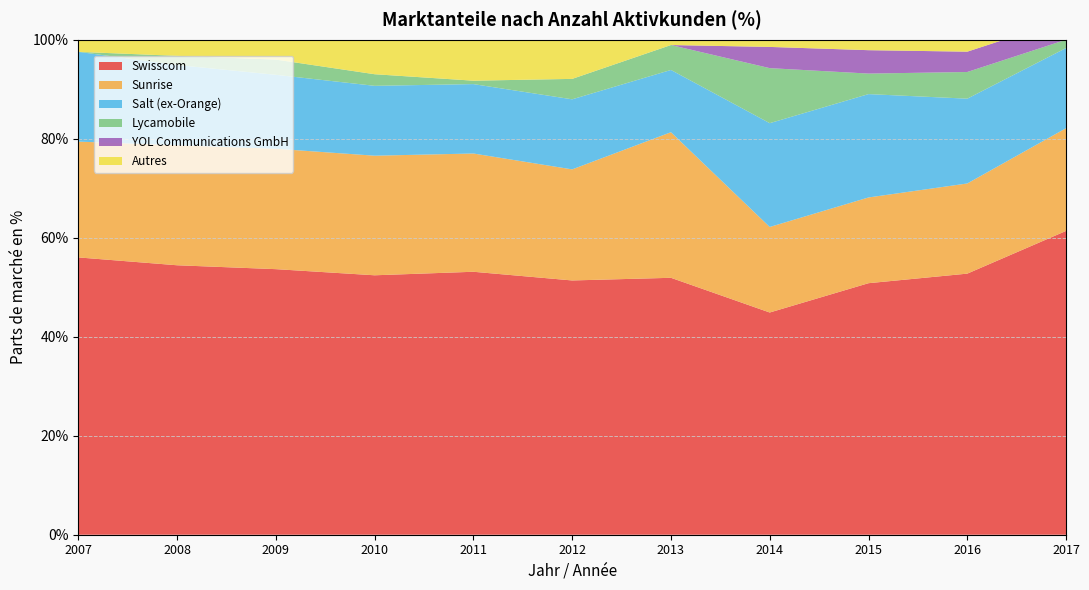

Reading left to right, extract all data points from this chart.

Swisscom: 0.6	0.5	0.5	0.5	0.5	0.5	0.5	0.4	0.5	0.5	0.6
Sunrise: 0.2	0.2	0.2	0.2	0.2	0.2	0.3	0.2	0.2	0.2	0.2
Salt (ex-Orange): 0.2	0.2	0.1	0.1	0.1	0.1	0.1	0.2	0.2	0.2	0.2
Lycamobile: 0.0	0.0	0.0	0.0	0.0	0.0	0.1	0.1	0.0	0.1	0.0
YOL Communications GmbH: 0.0	0.0	0.0	0.0	0.0	0.0	0.0	0.0	0.0	0.0	0.0
Autres: 0.0	0.0	0.0	0.1	0.1	0.1	0.0	0.0	0.0	0.0	0.0